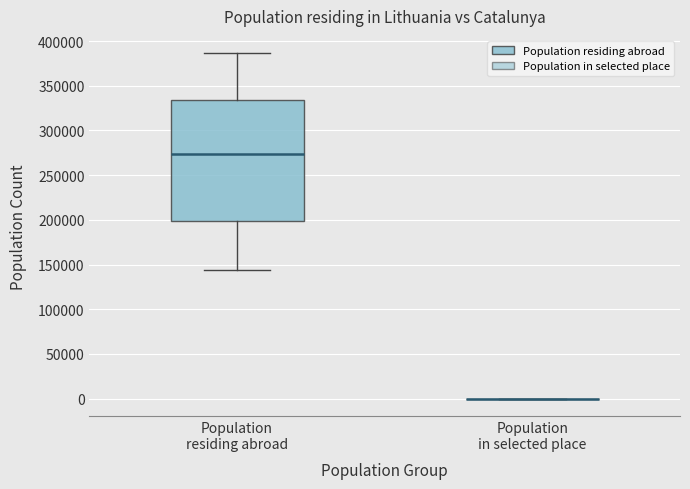

Which box is the tallest, from its lower edge to its upper edge?

Population residing abroad